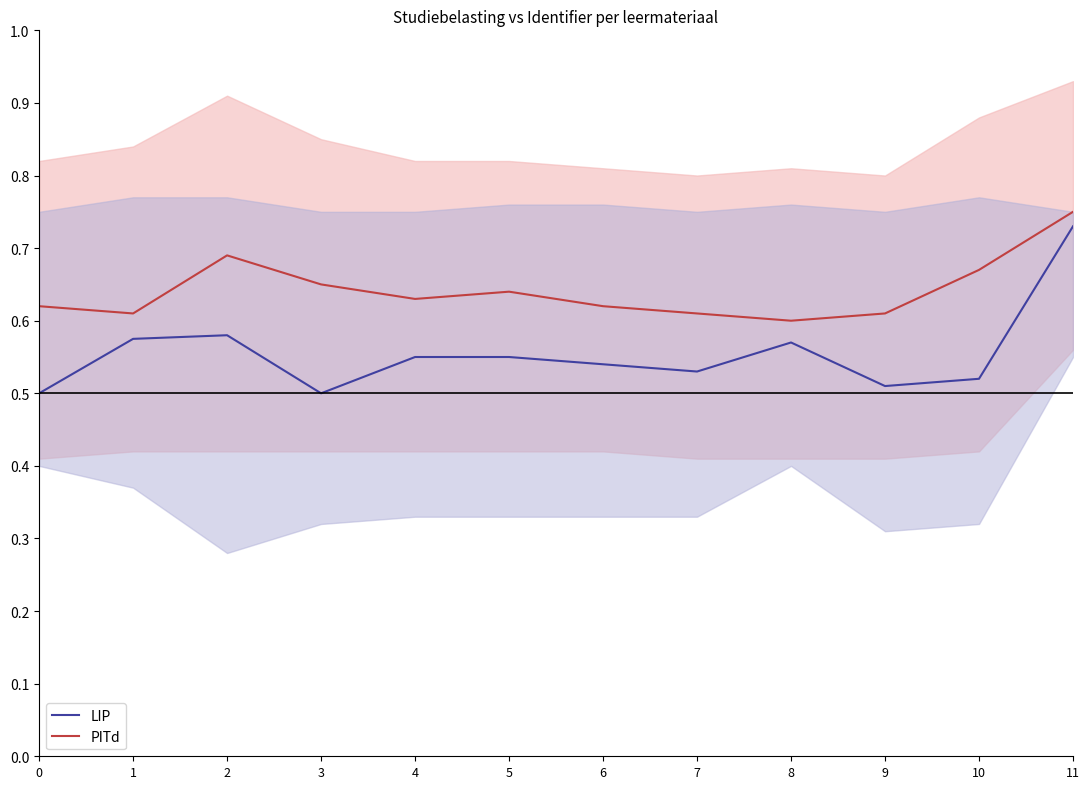

Where is PITd nearest to the value 0?

8